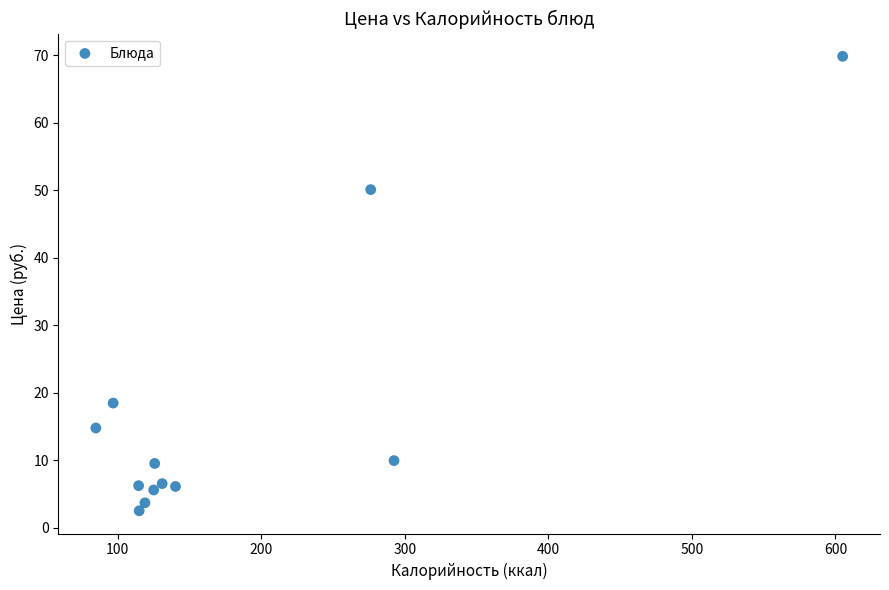

What Y value in the scatter plot is closest to 36?

50.1